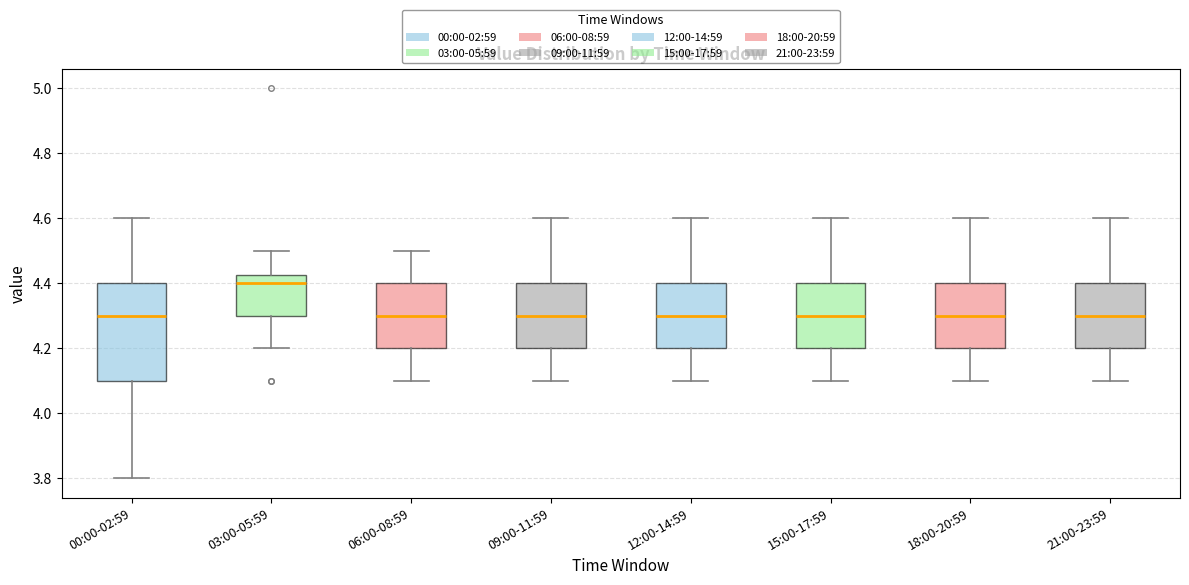

Reading left to right, transcribe this box plot: for each box, give where its median line is, the range the box spans, and where its two whiskers end, as read against the y-axis. The values are not printed on the chart, so give them approximately, as read against the axis.

00:00-02:59: median 4.30, box 4.10 to 4.40, whiskers 3.80 to 4.60
03:00-05:59: median 4.40, box 4.30 to 4.42, whiskers 4.20 to 4.50
06:00-08:59: median 4.30, box 4.20 to 4.40, whiskers 4.10 to 4.50
09:00-11:59: median 4.30, box 4.20 to 4.40, whiskers 4.10 to 4.60
12:00-14:59: median 4.30, box 4.20 to 4.40, whiskers 4.10 to 4.60
15:00-17:59: median 4.30, box 4.20 to 4.40, whiskers 4.10 to 4.60
18:00-20:59: median 4.30, box 4.20 to 4.40, whiskers 4.10 to 4.60
21:00-23:59: median 4.30, box 4.20 to 4.40, whiskers 4.10 to 4.60